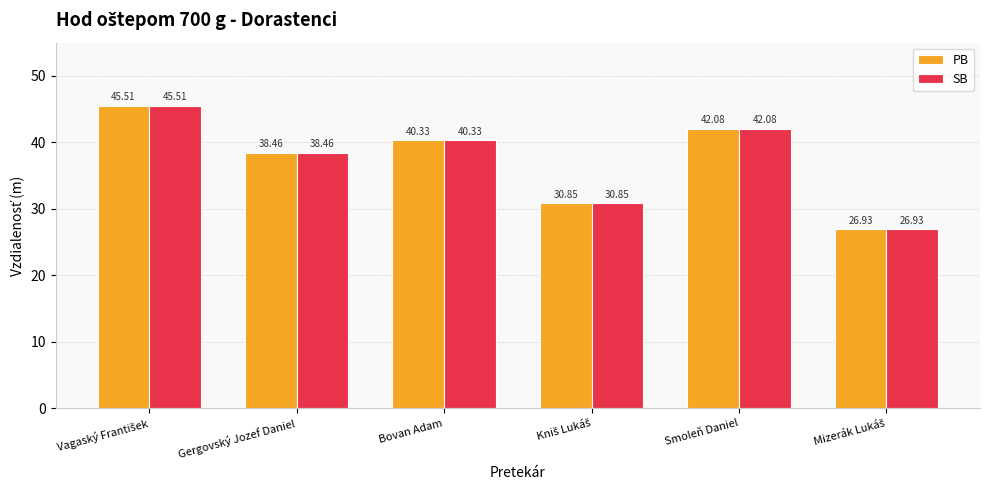

What is the sum of the SB values at Gergovský Jozef Daniel and Bovan Adam?

78.8